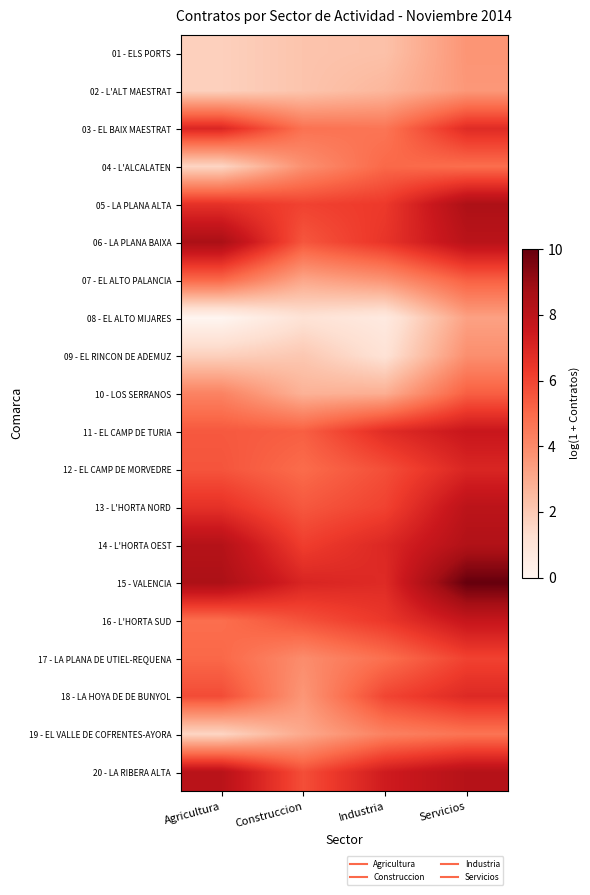

Reading left to right, list all the values displayed in this chart.

01 - ELS PORTS: Agricultura=1.8	Construccion=2.2	Industria=2.3	Servicios=3.7
02 - L'ALT MAESTRAT: Agricultura=1.8	Construccion=2.2	Industria=2.6	Servicios=3.6
03 - EL BAIX MAESTRAT: Agricultura=7.0	Construccion=4.8	Industria=4.7	Servicios=6.8
04 - L'ALCALATEN: Agricultura=1.6	Construccion=3.8	Industria=5.0	Servicios=4.9
05 - LA PLANA ALTA: Agricultura=6.6	Construccion=6.1	Industria=6.3	Servicios=8.5
06 - LA PLANA BAIXA: Agricultura=8.5	Construccion=5.5	Industria=6.5	Servicios=8.1
07 - EL ALTO PALANCIA: Agricultura=5.0	Construccion=3.1	Industria=3.7	Servicios=5.3
08 - EL ALTO MIJARES: Agricultura=0.0	Construccion=1.1	Industria=0.7	Servicios=3.3
09 - EL RINCON DE ADEMUZ: Agricultura=1.8	Construccion=2.1	Industria=1.1	Servicios=3.9
10 - LOS SERRANOS: Agricultura=4.2	Construccion=2.8	Industria=2.9	Servicios=5.3
11 - EL CAMP DE TURIA: Agricultura=5.5	Construccion=5.3	Industria=6.8	Servicios=7.6
12 - EL CAMP DE MORVEDRE: Agricultura=5.6	Construccion=4.9	Industria=5.7	Servicios=7.0
13 - L'HORTA NORD: Agricultura=6.6	Construccion=5.5	Industria=6.1	Servicios=8.0
14 - L'HORTA OEST: Agricultura=8.2	Construccion=6.2	Industria=6.9	Servicios=8.3
15 - VALENCIA: Agricultura=8.5	Construccion=7.0	Industria=6.8	Servicios=10.0
16 - L'HORTA SUD: Agricultura=4.9	Construccion=5.6	Industria=6.4	Servicios=7.7
17 - LA PLANA DE UTIEL-REQUENA: Agricultura=5.1	Construccion=3.9	Industria=4.8	Servicios=6.1
18 - LA HOYA DE DE BUNYOL: Agricultura=5.8	Construccion=3.6	Industria=6.0	Servicios=6.9
19 - EL VALLE DE COFRENTES-AYORA: Agricultura=1.6	Construccion=3.0	Industria=4.3	Servicios=4.7
20 - LA RIBERA ALTA: Agricultura=8.1	Construccion=5.7	Industria=7.4	Servicios=8.2